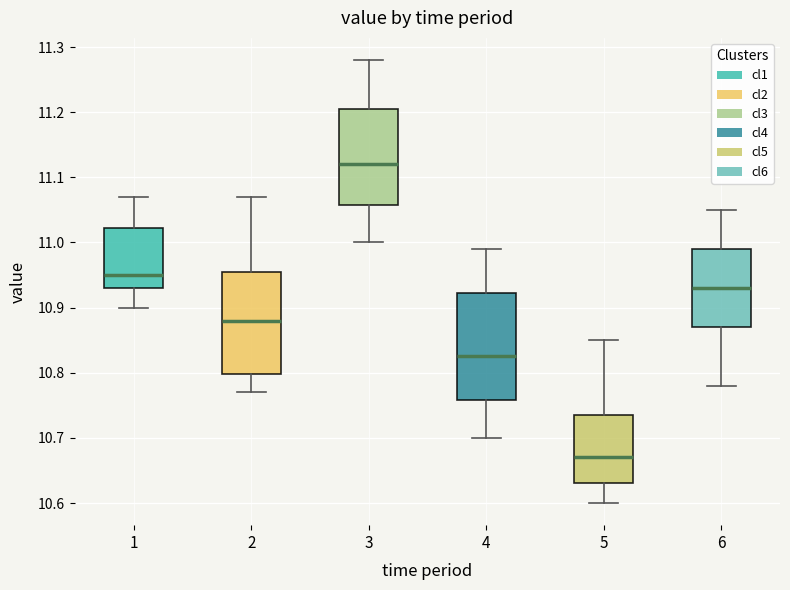

Which box's median line is the highest?

3